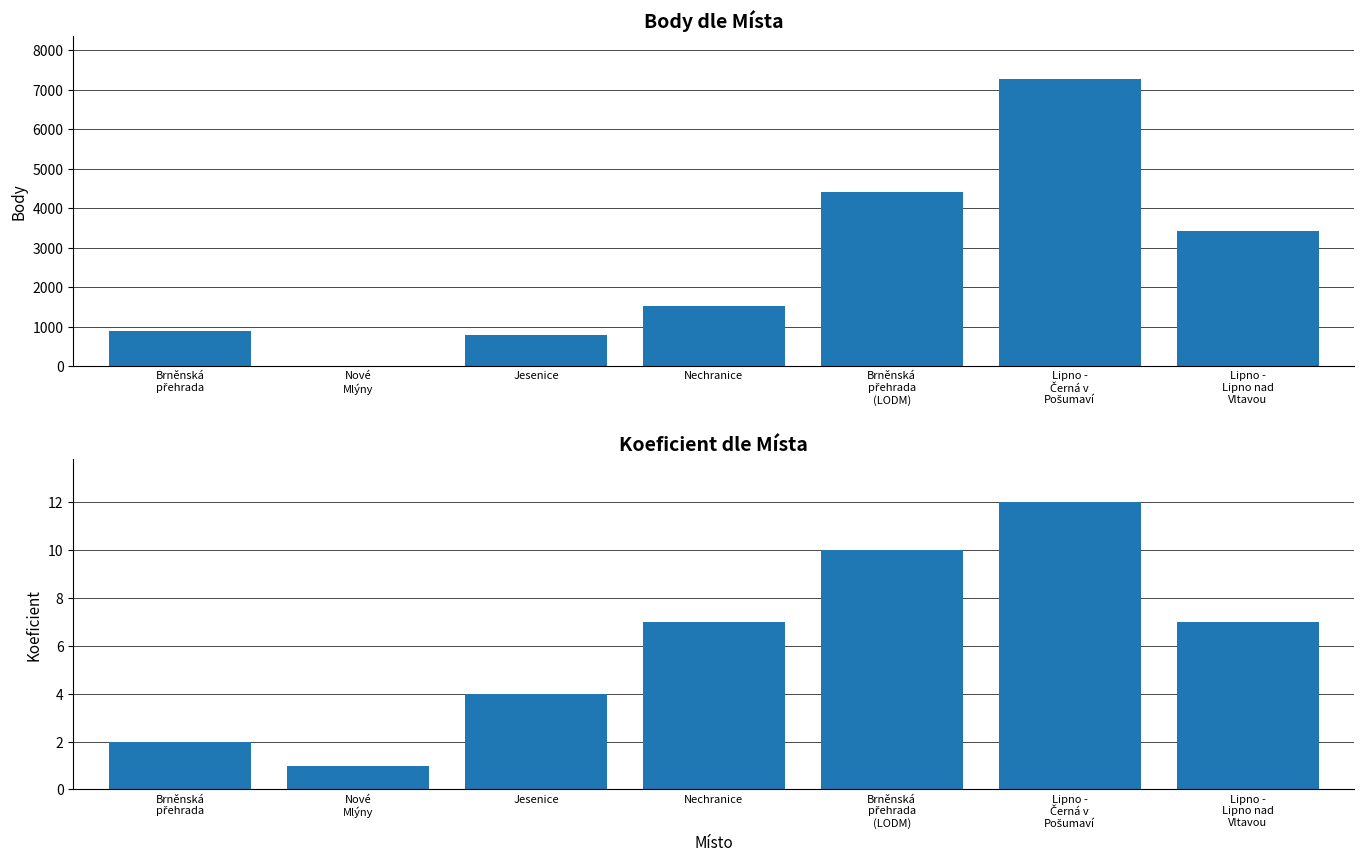

What is the difference between the second highest and minimum values in the Koef. series?

9